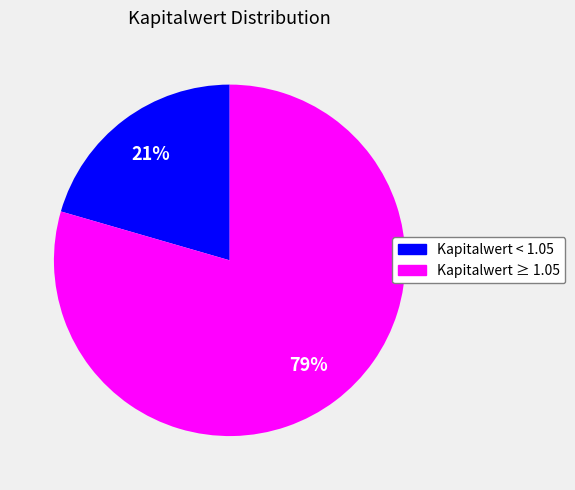

To the nearest percent, what is the average slice percentage?

50%